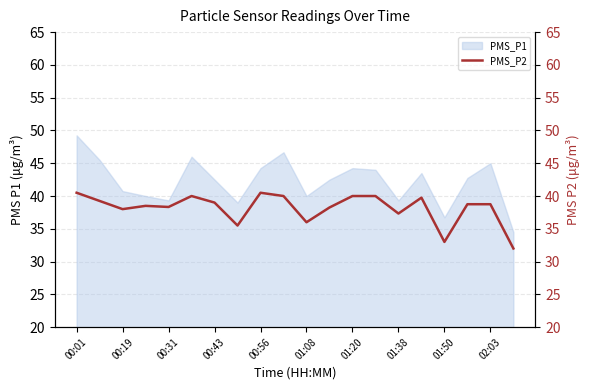

What is the minimum value shown in the chart?

32.0